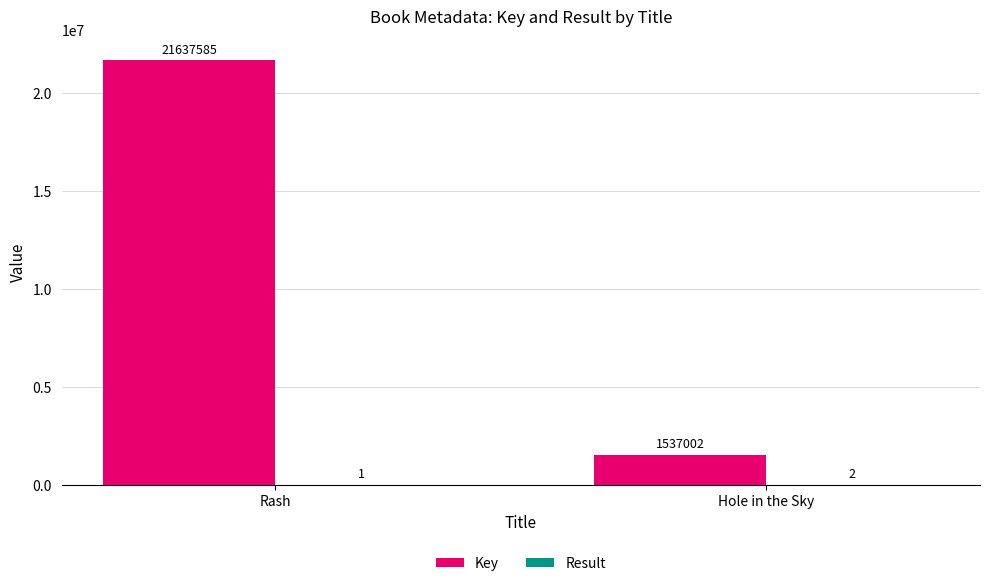

At which category is the sum across all series the highest?

Rash